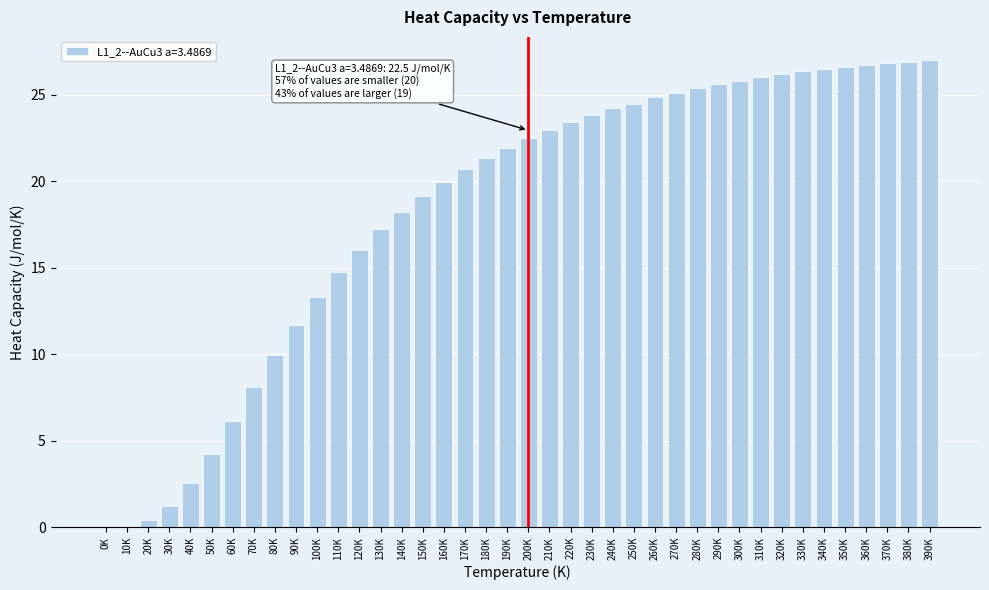

At which label is the value closest to 13?

100K